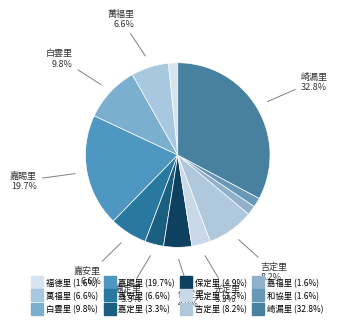

What is the smallest slice in the pie chart?

福德里